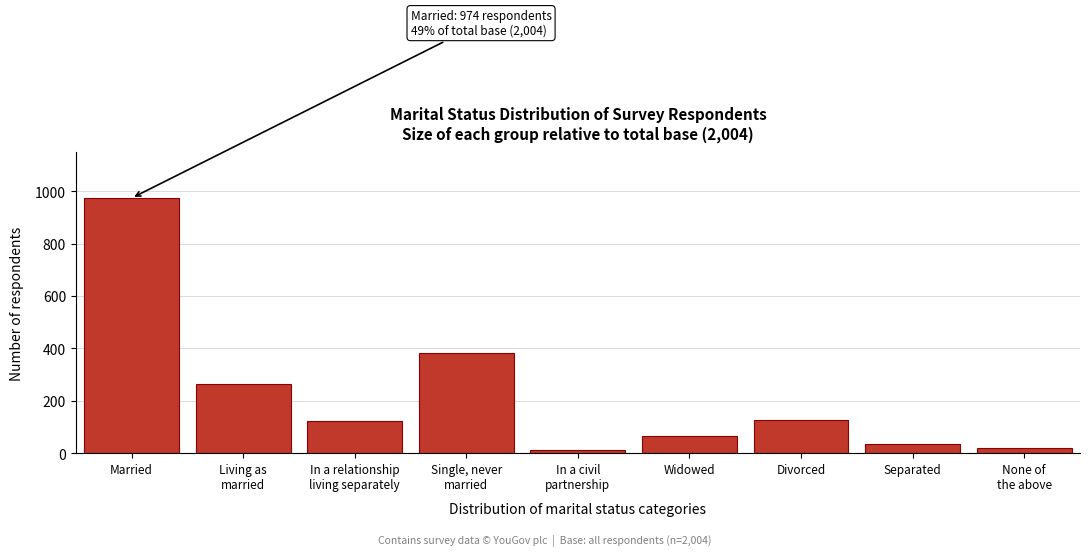

What is the difference between the maximum and minimum values?

962